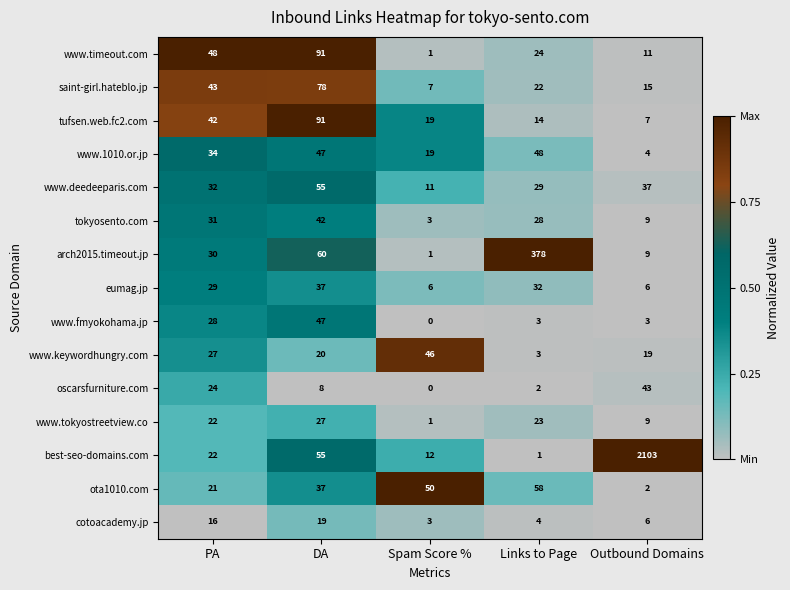

What is the difference between the highest and lowest values at Spam Score %?

50